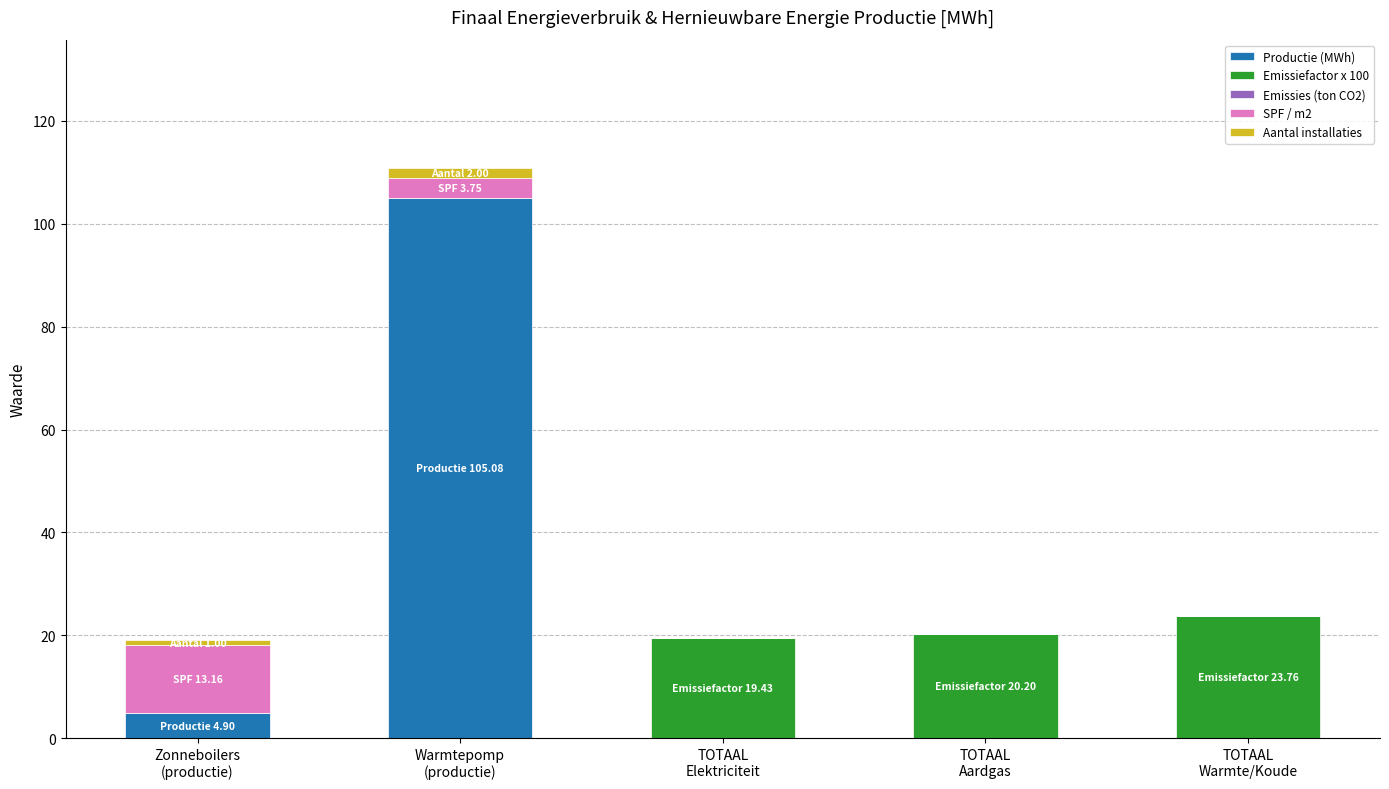

How many data points does each series have?

5